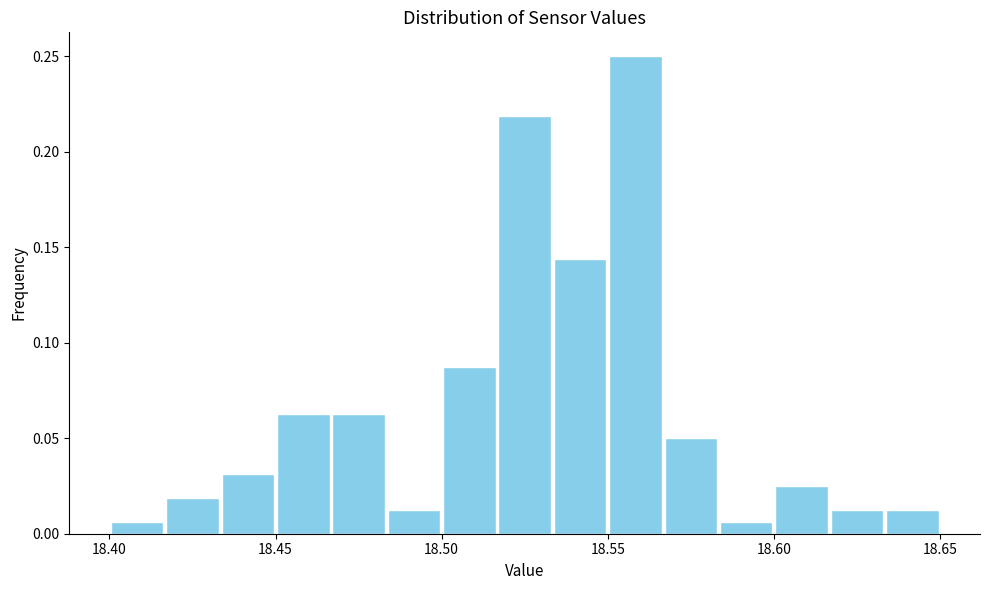

Around what value on the x-axis is the tallest bar? Give the approximate position of its centre, as read against the axis.

18.560